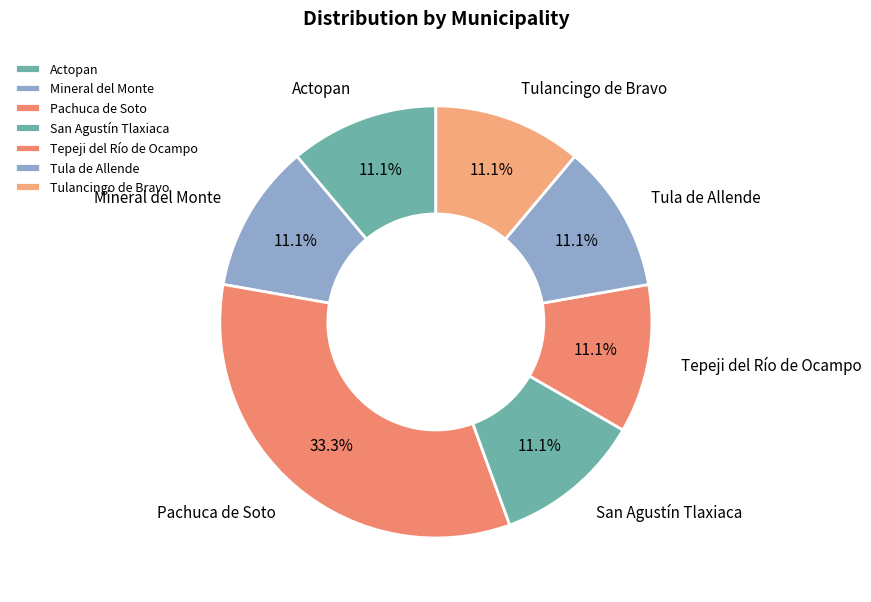

Is there a majority slice in this chart?

No